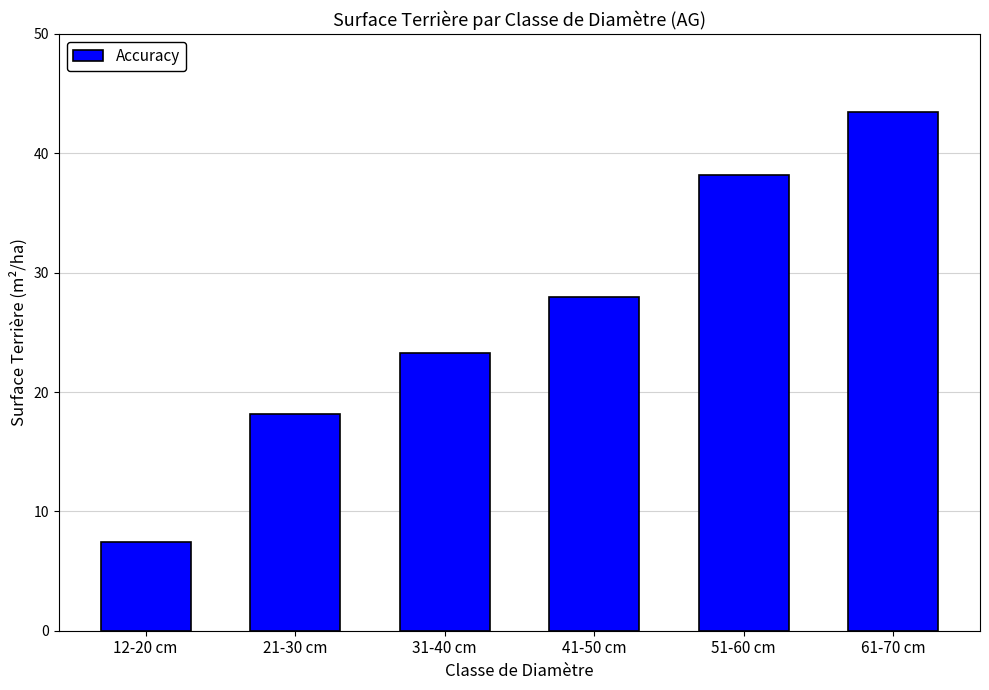

What is the approximate value at 12-20 cm?

7.4